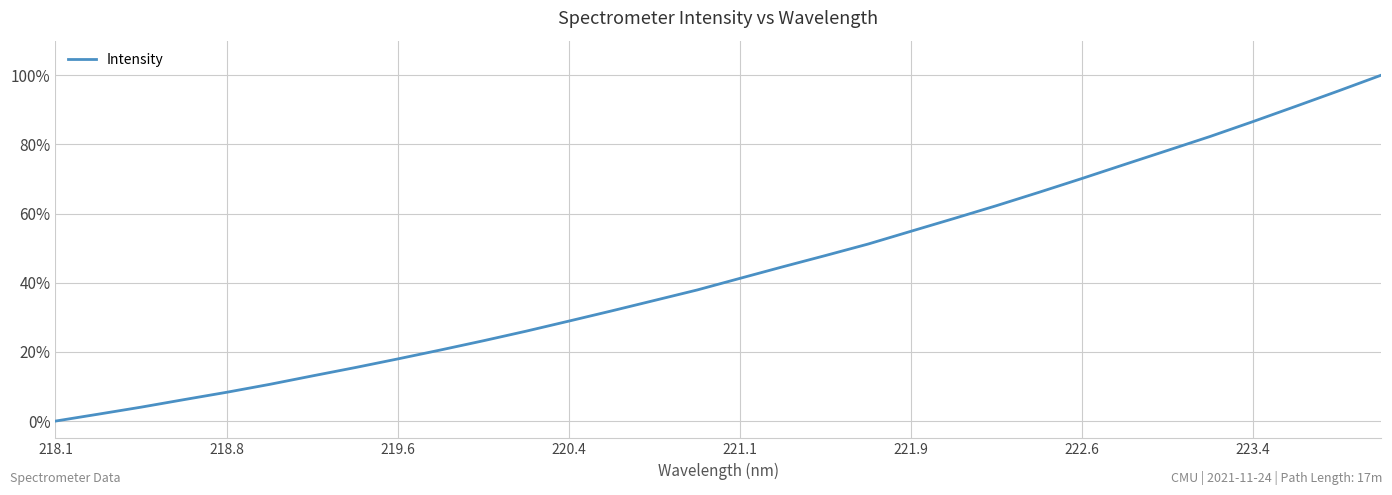

What is the maximum value shown in the chart?

100.0